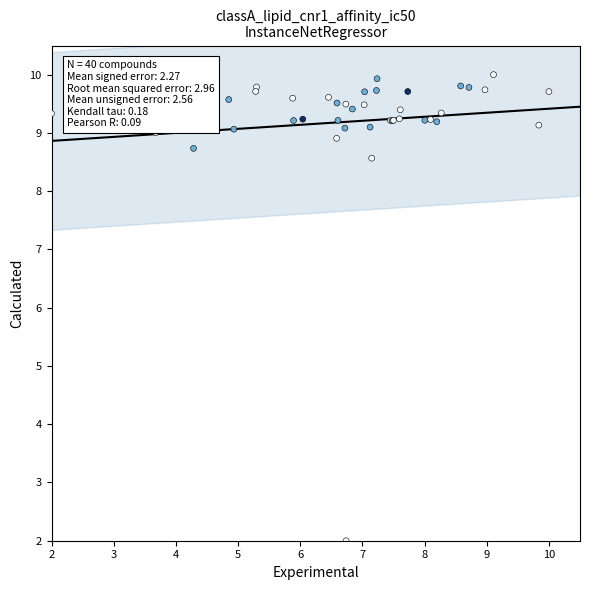

What Y value in the scatter plot is closest to 6?

8.6